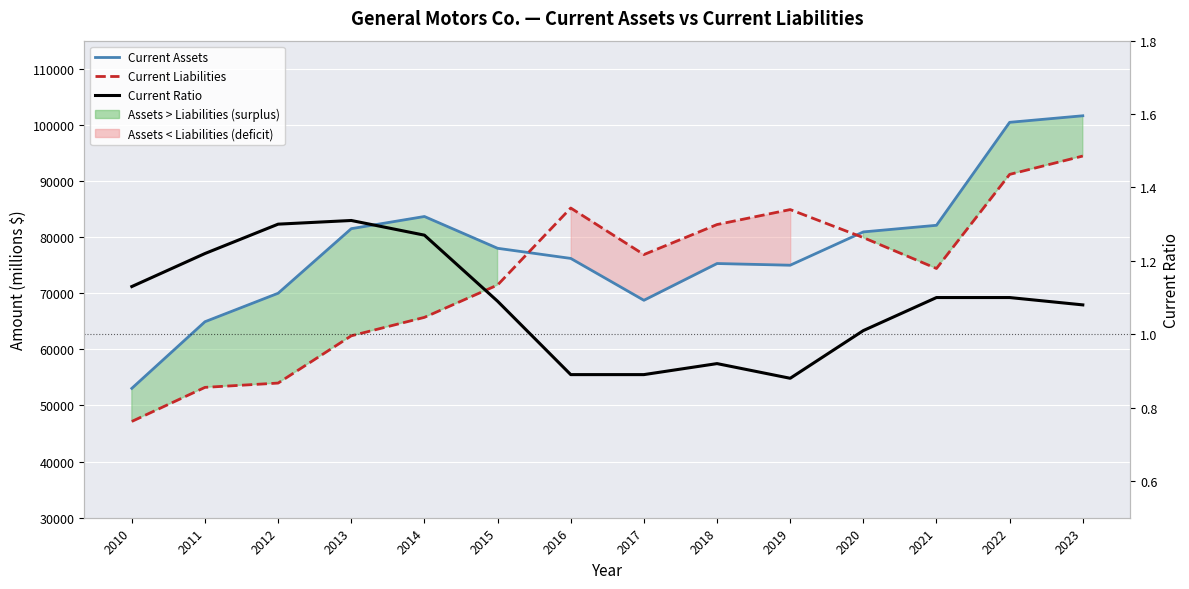

What is the sum of all Current Ratio values?

15.2